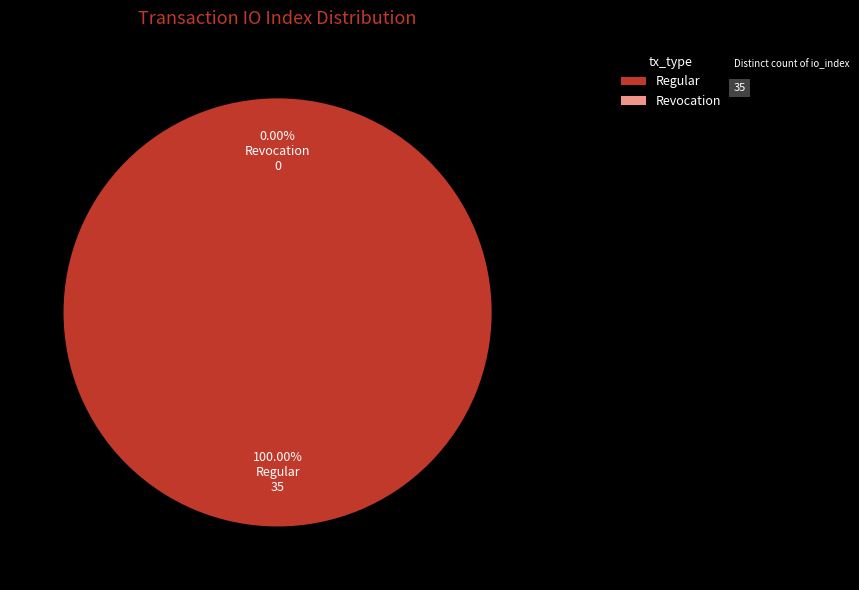

How many segments does this pie chart have?

2